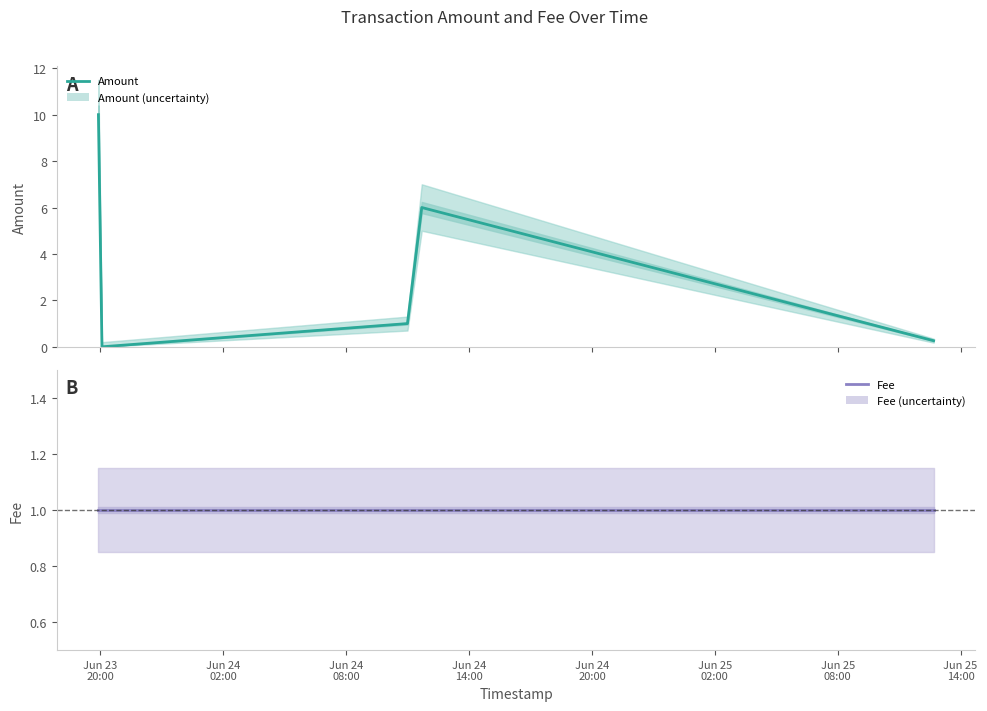

Reading left to right, transcribe all the data shown in this chart.

Amount: 10.0	0.0	1.0	6.0	0.3
Fee: 1.0	1.0	1.0	1.0	1.0